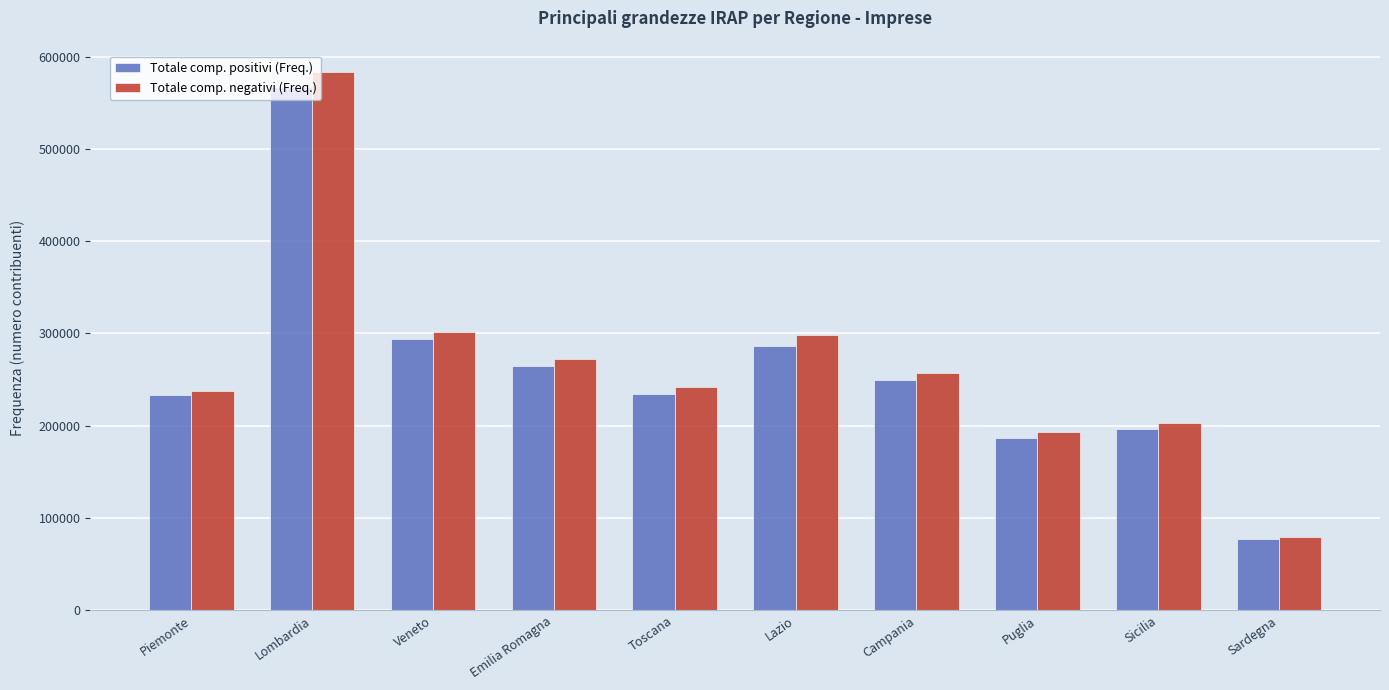

True or false: Totale comp. positivi (Freq.) has a value of 180194 at Lazio.

False